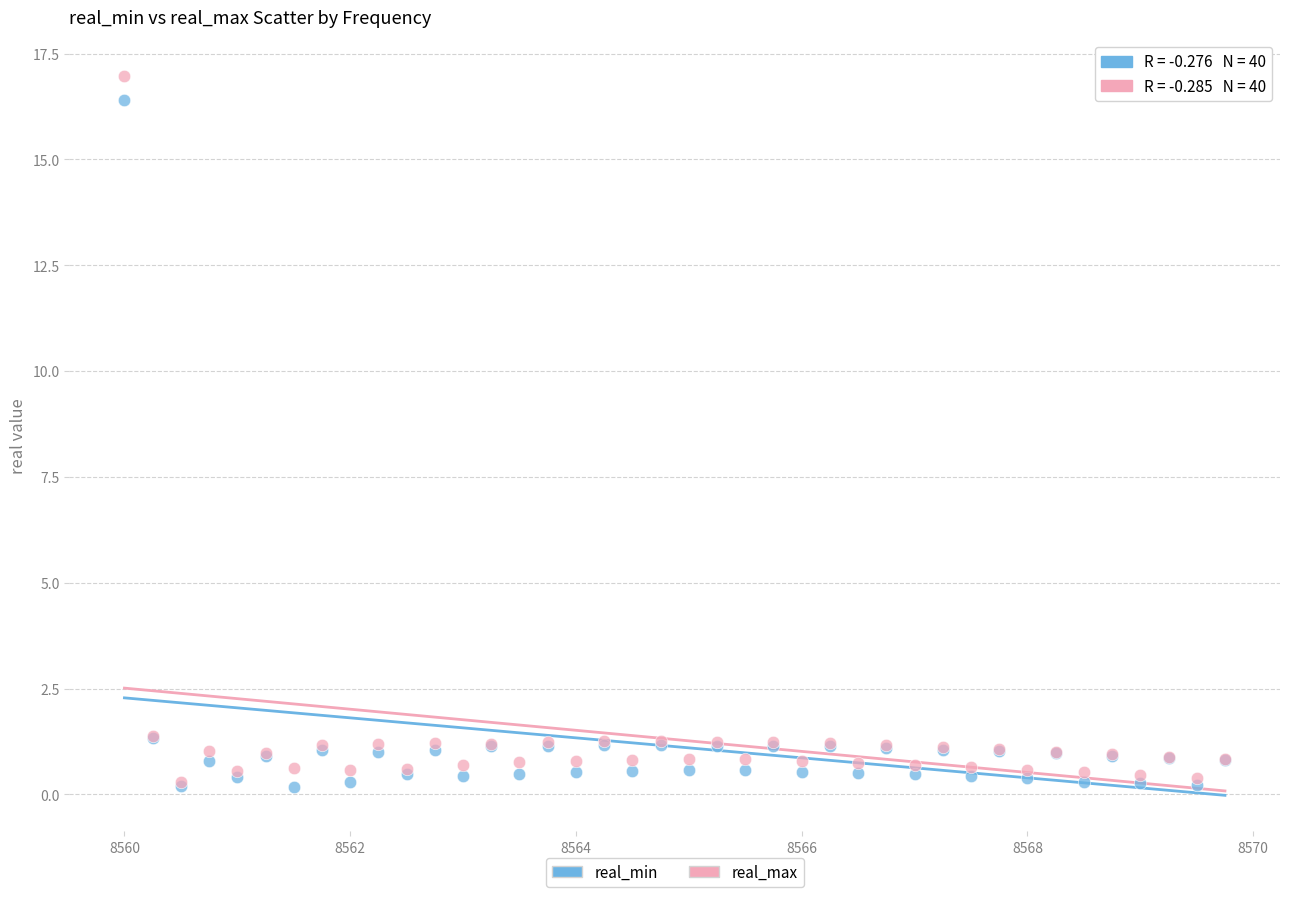

Which series contains the highest Y value?

real_max